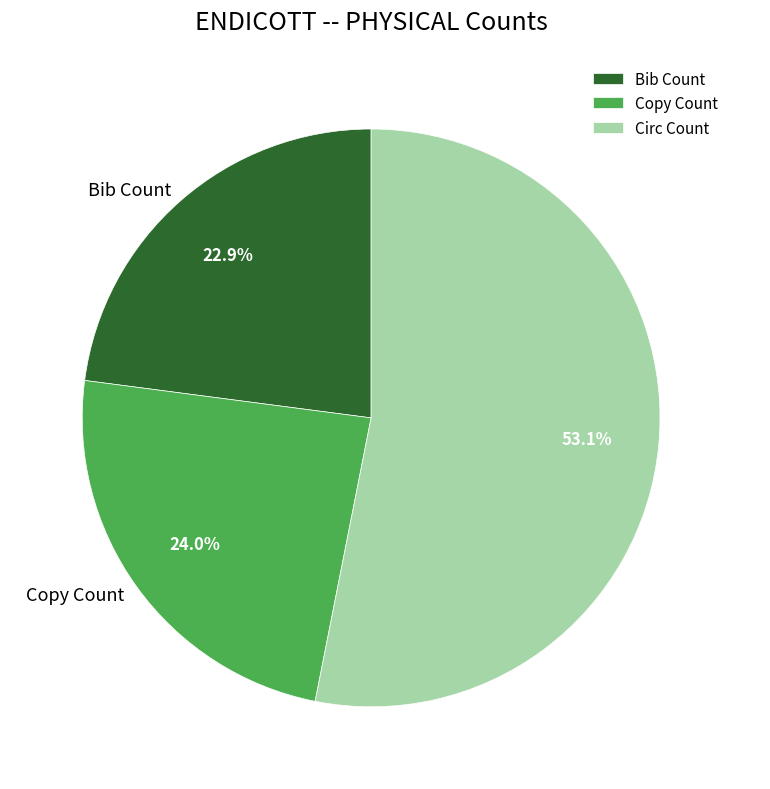

Rank the categories by value from highest to lowest.

Circ Count, Copy Count, Bib Count